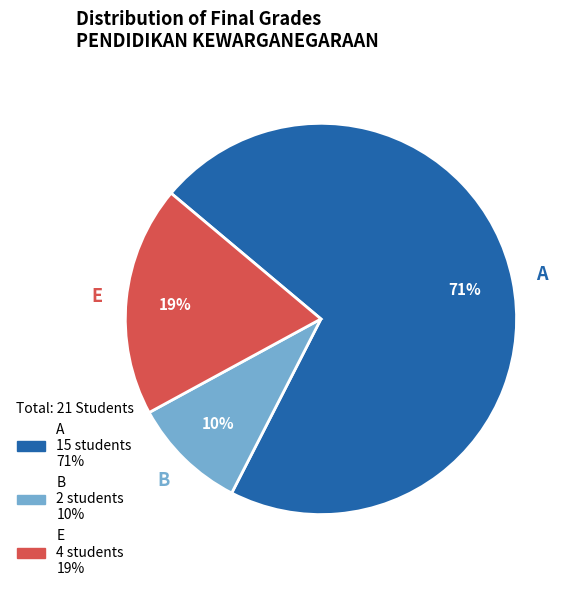

To the nearest percent, what is the average slice percentage?

33%